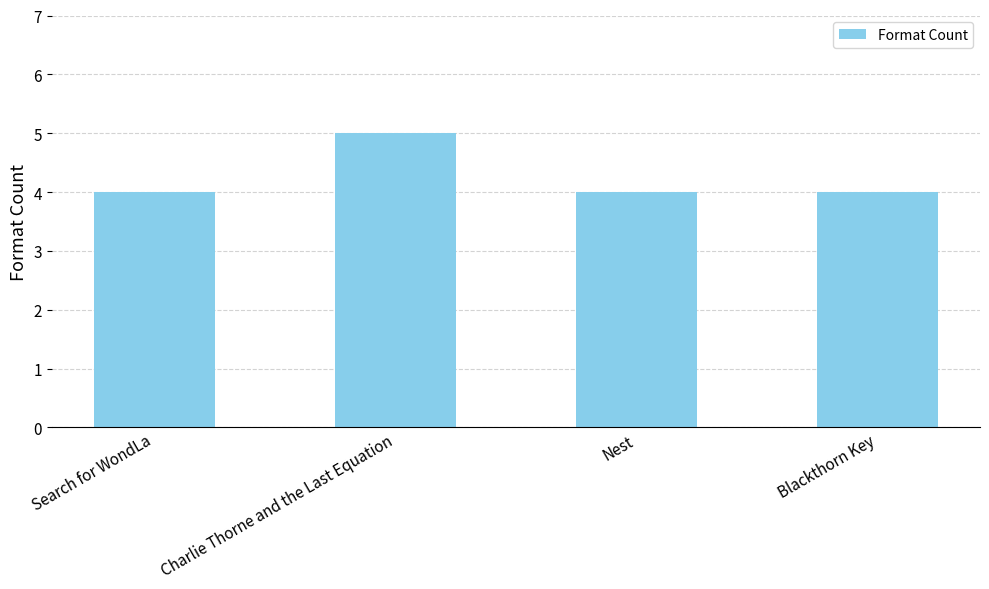

Is it true that the value at Nest is 4?

True